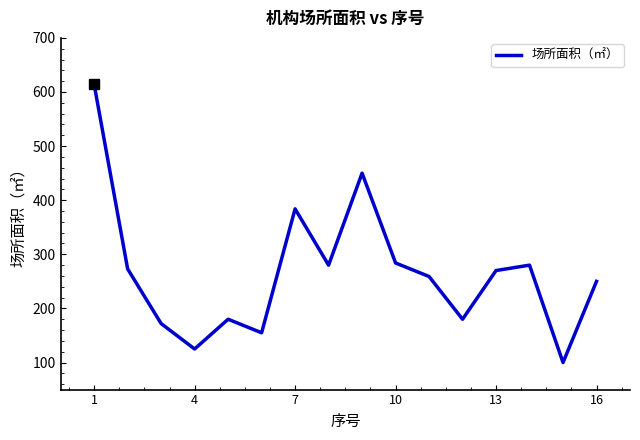

True or false: there are more than 0 points higher than both neighbors.

True